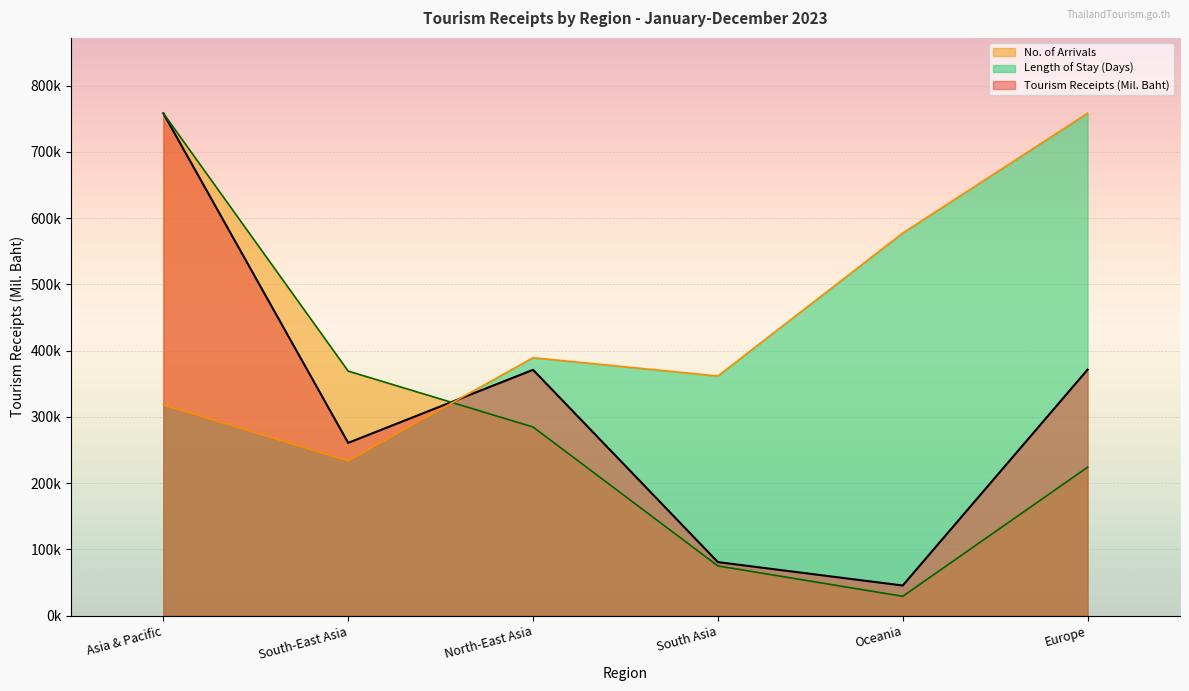

What are all the series names shown in the legend?

No. of Arrivals, Length of Stay (Days), Tourism Receipts (Mil. Baht)